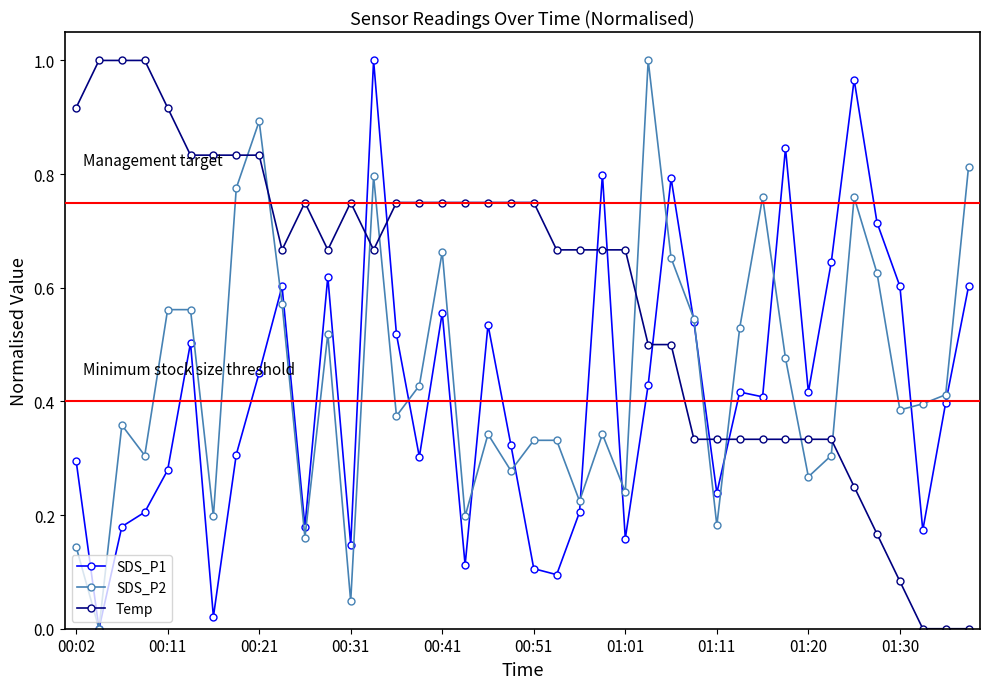

Rank the series by their average value, from highest to lowest.

Temp, SDS_P2, SDS_P1